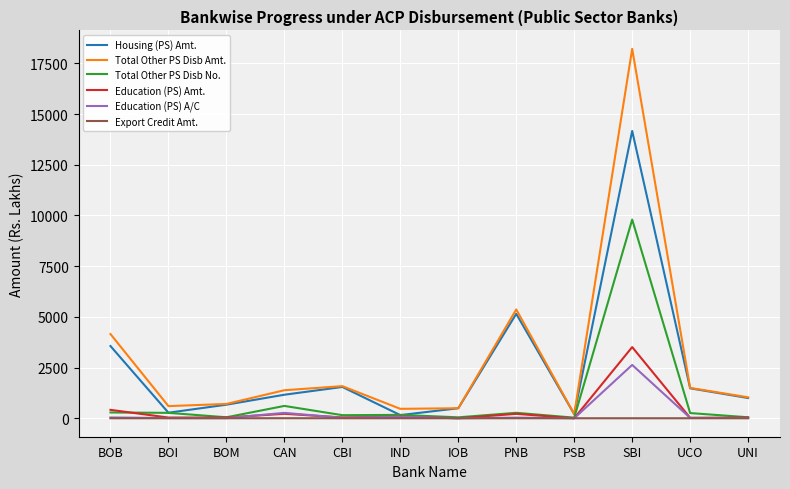

The Total Other PS Disb No. series shows 608.0 at CAN. True or false?

True